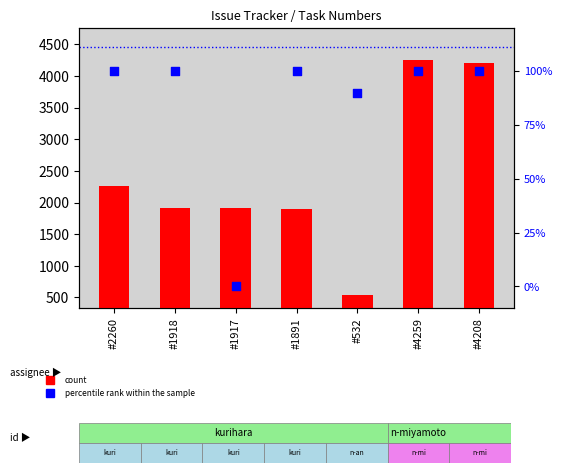

Is the value of percentile rank within the sample at #1891 greater than the value of count at #1891?

No